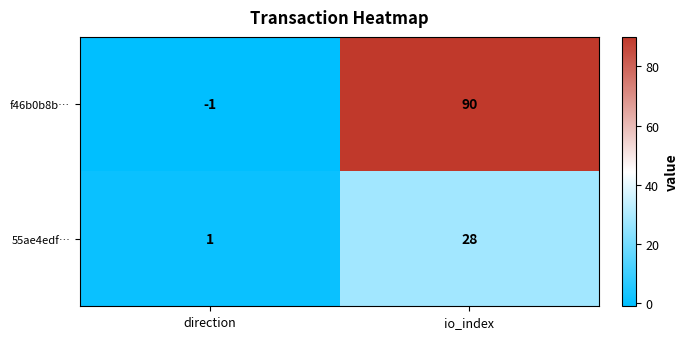

Between direction and io_index, which series saw the biggest shift?

f46b0b8b…